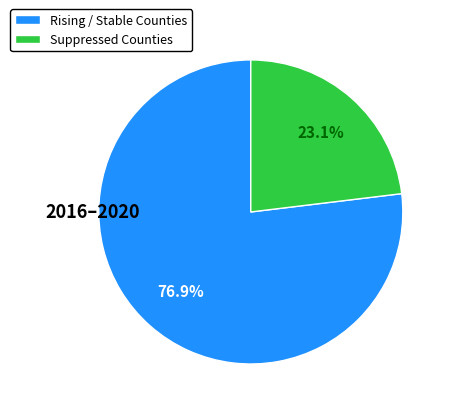

Which slice is the largest?

Rising / Stable Counties